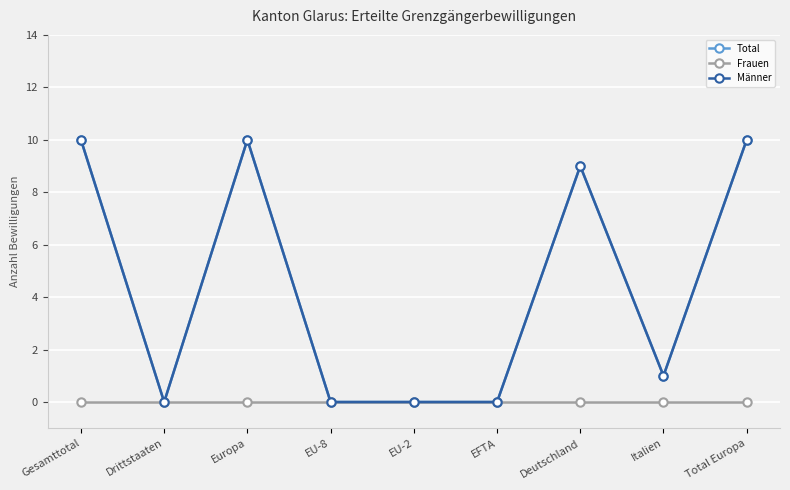

Reading left to right, what are all the values shown in this chart?

Total: Gesamttotal=10	Drittstaaten=0	Europa=10	EU-8=0	EU-2=0	EFTA=0	Deutschland=9	Italien=1	Total Europa=10
Frauen: Gesamttotal=0	Drittstaaten=0	Europa=0	EU-8=0	EU-2=0	EFTA=0	Deutschland=0	Italien=0	Total Europa=0
Männer: Gesamttotal=10	Drittstaaten=0	Europa=10	EU-8=0	EU-2=0	EFTA=0	Deutschland=9	Italien=1	Total Europa=10